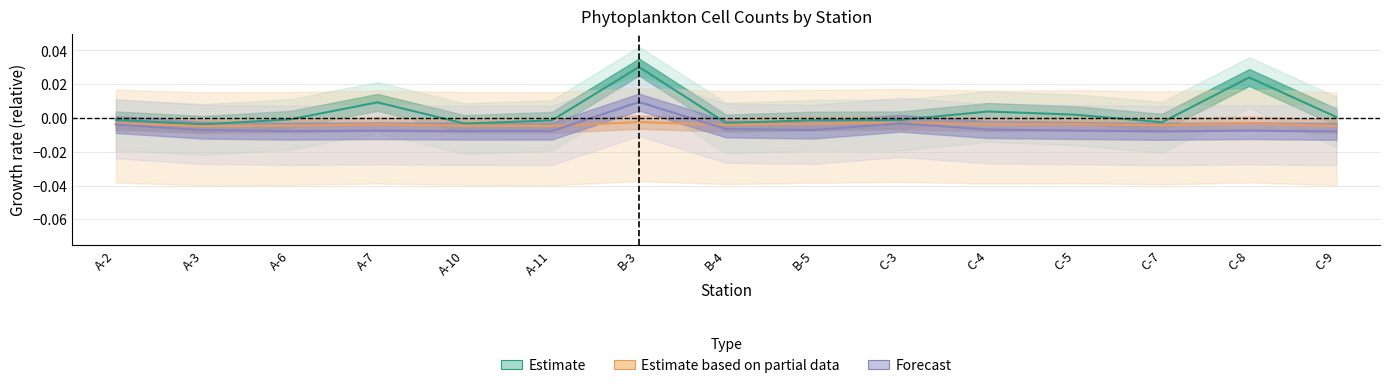

True or false: Forecast and Estimate cross at least once.

False